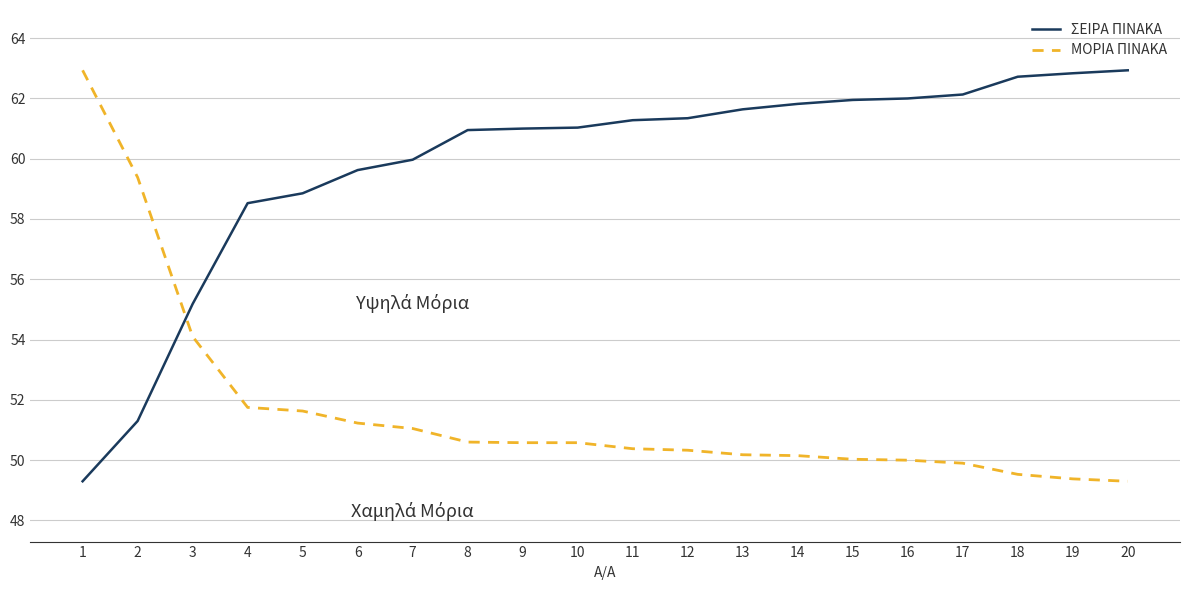

How many categories are shown in the chart?

20